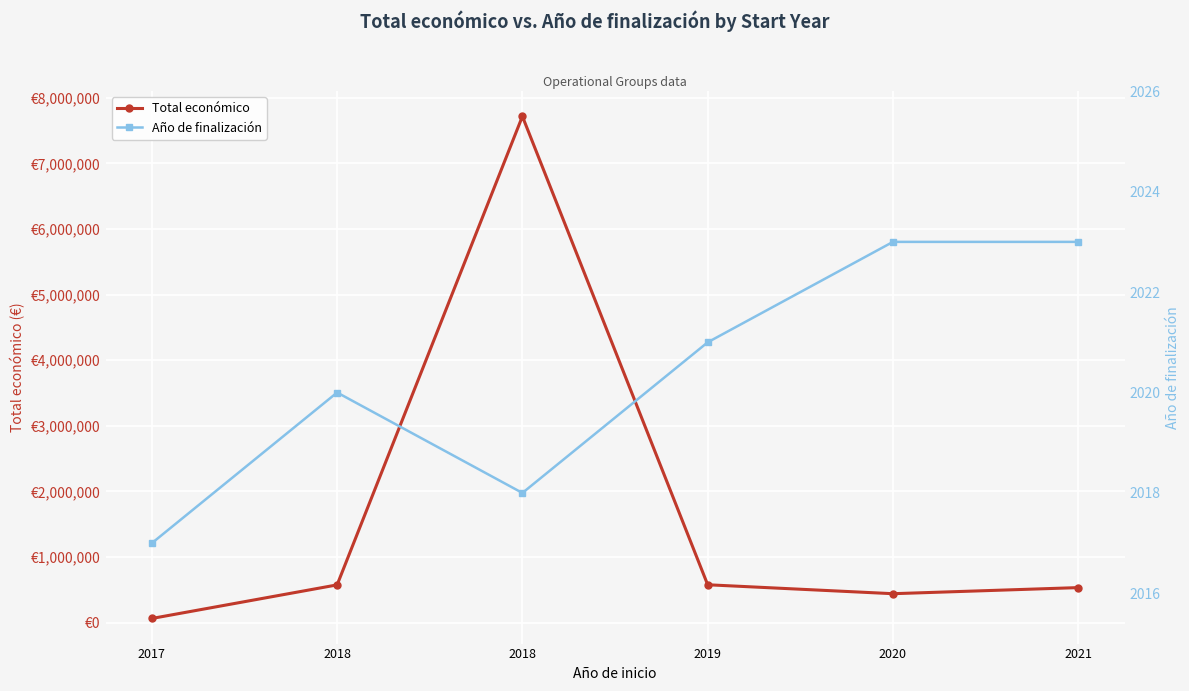

True or false: Año de finalización and Total económico cross at least once.

False